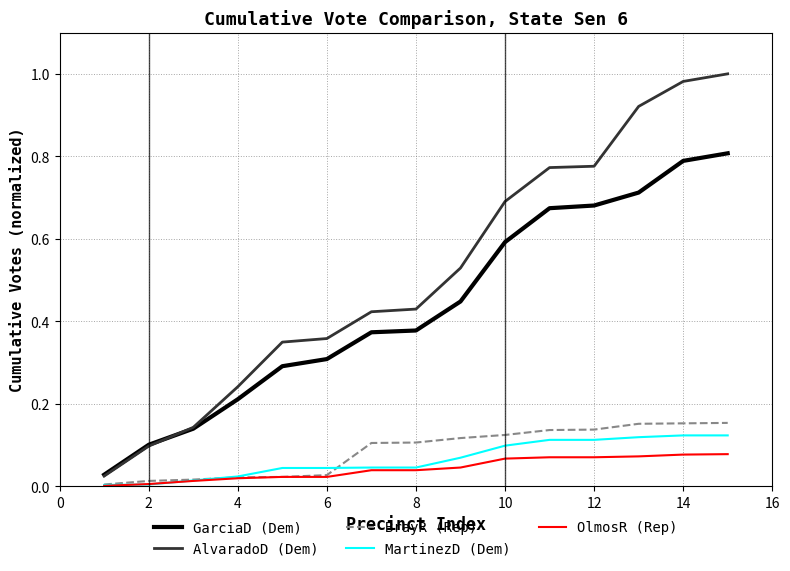

Which series has the largest total across all categories?

AlvaradoD (Dem)